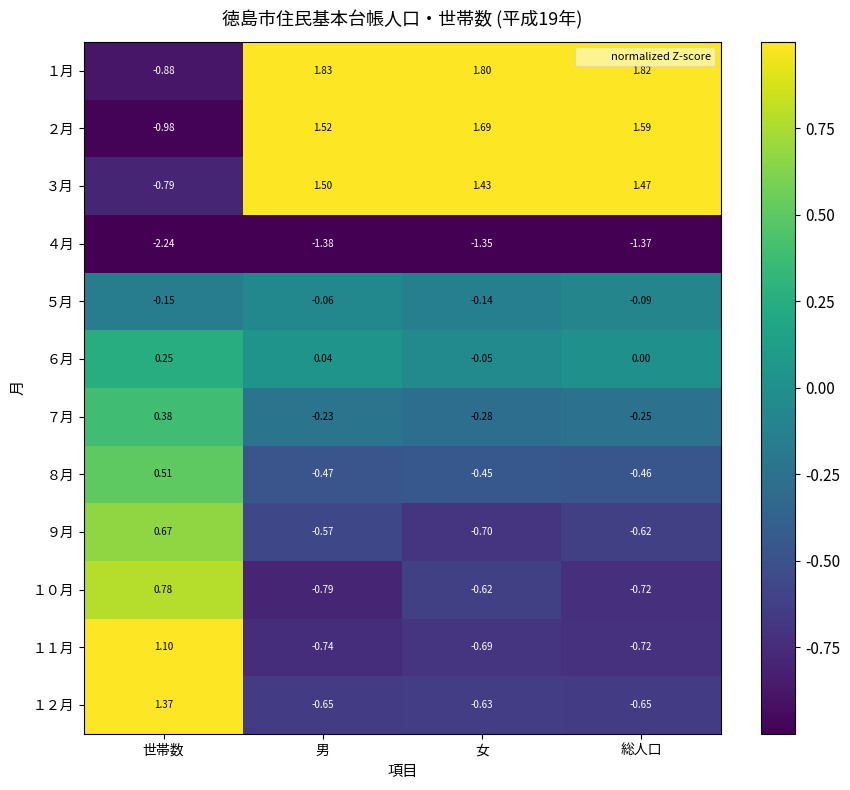

Count the number of data series in this chart.

12